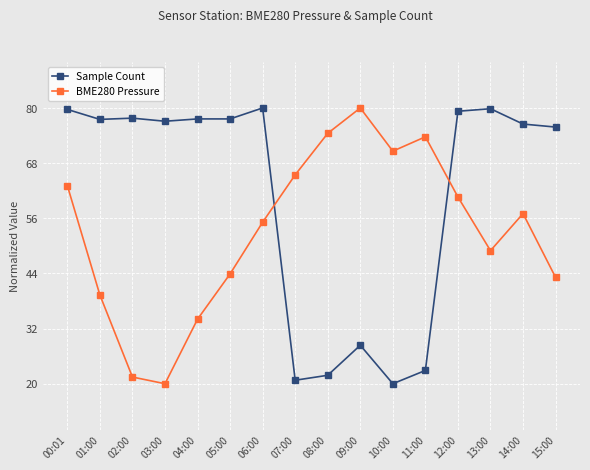

The BME280 Pressure series shows 19.8 at 04:00. True or false?

False